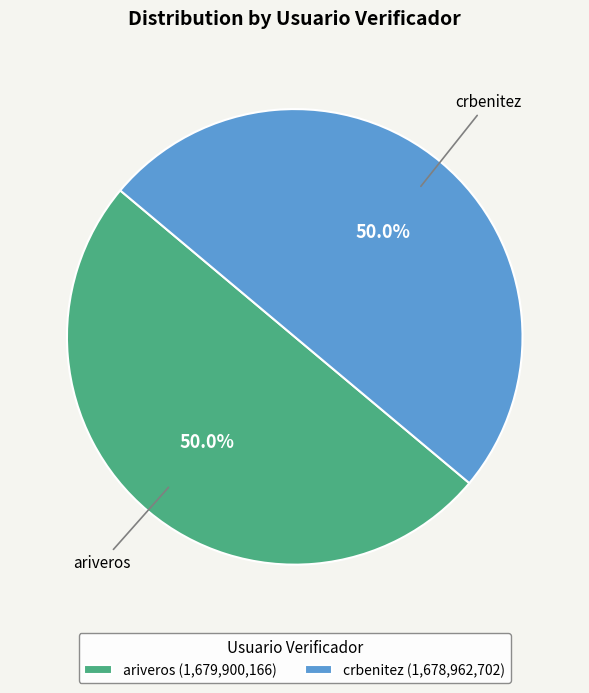

How much of the chart is everything except crbenitez (1,678,962,702)?

50.0%